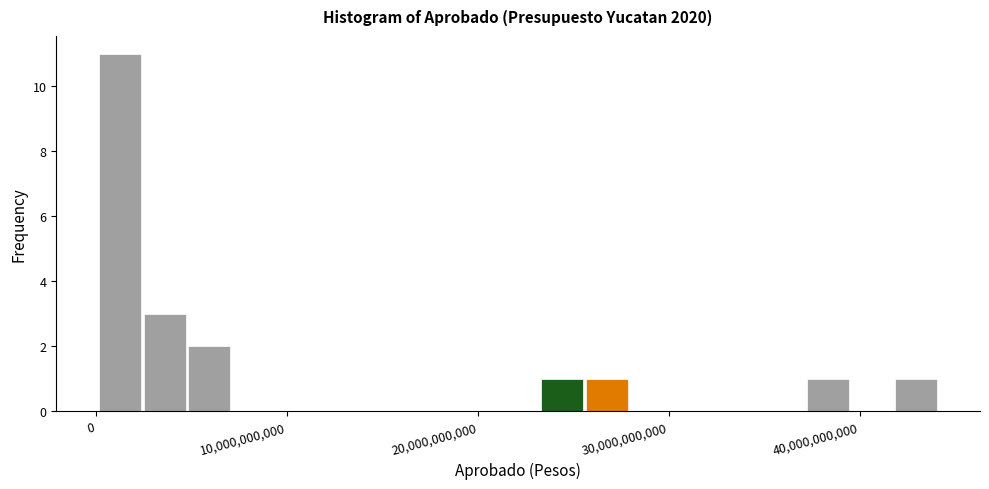

Around what value on the x-axis is the tallest bar? Give the approximate position of its centre, as read against the axis.

1000000000